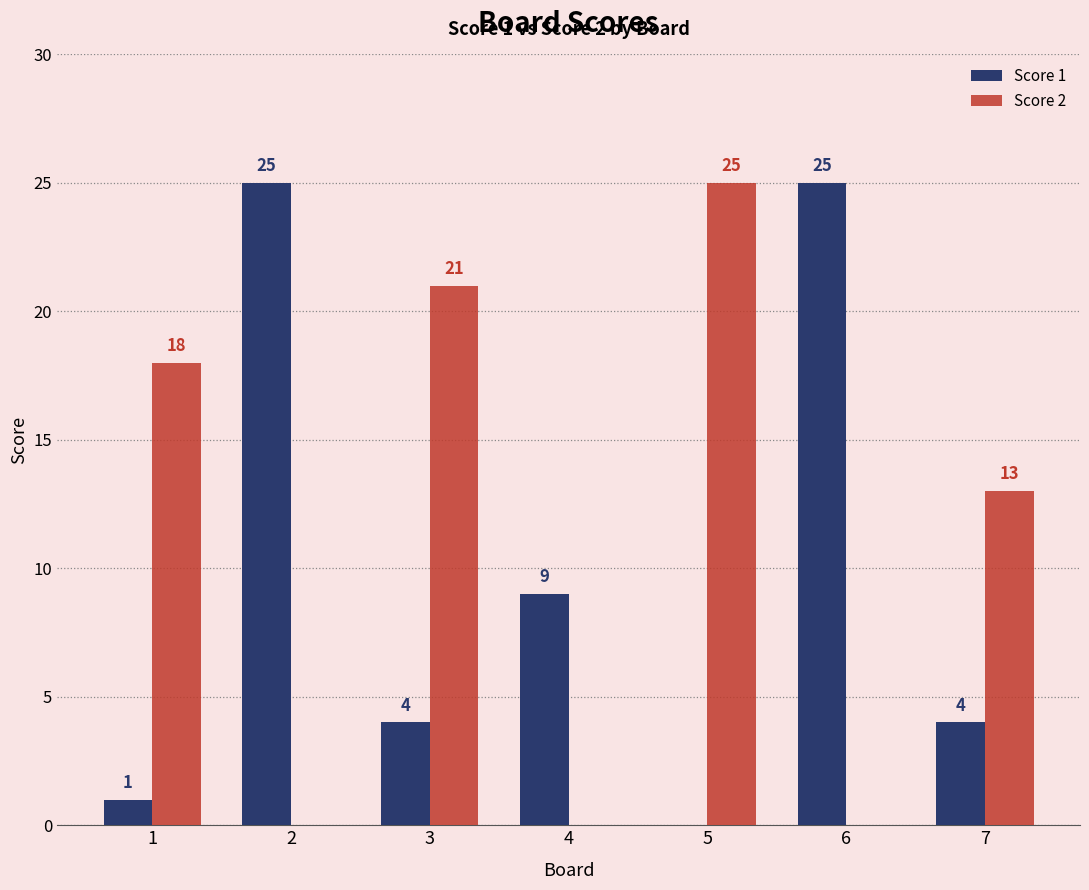

The Score 1 series shows 1 at 7. True or false?

False